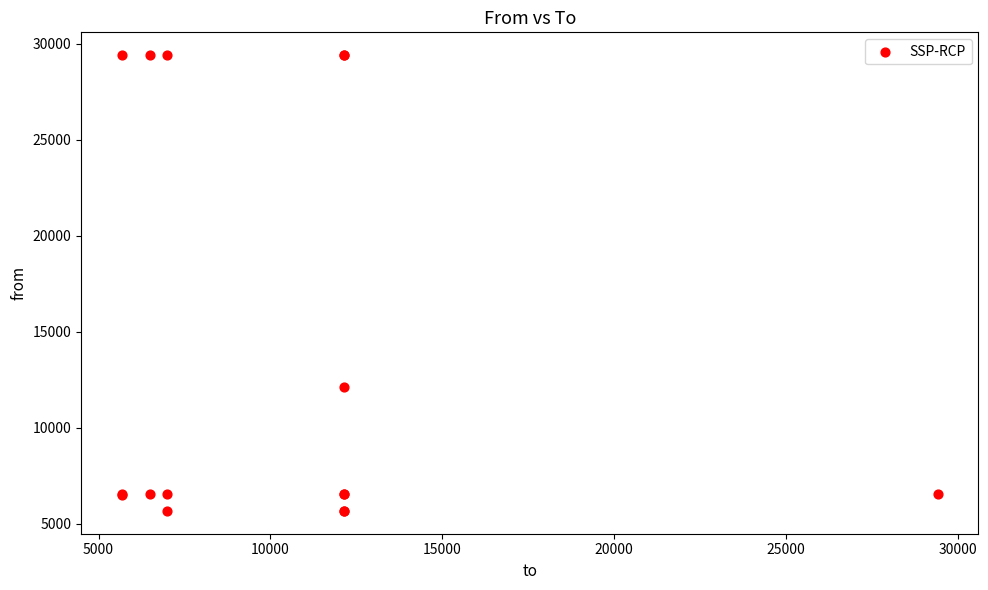

What Y value in the scatter plot is closest to 17544?

12148